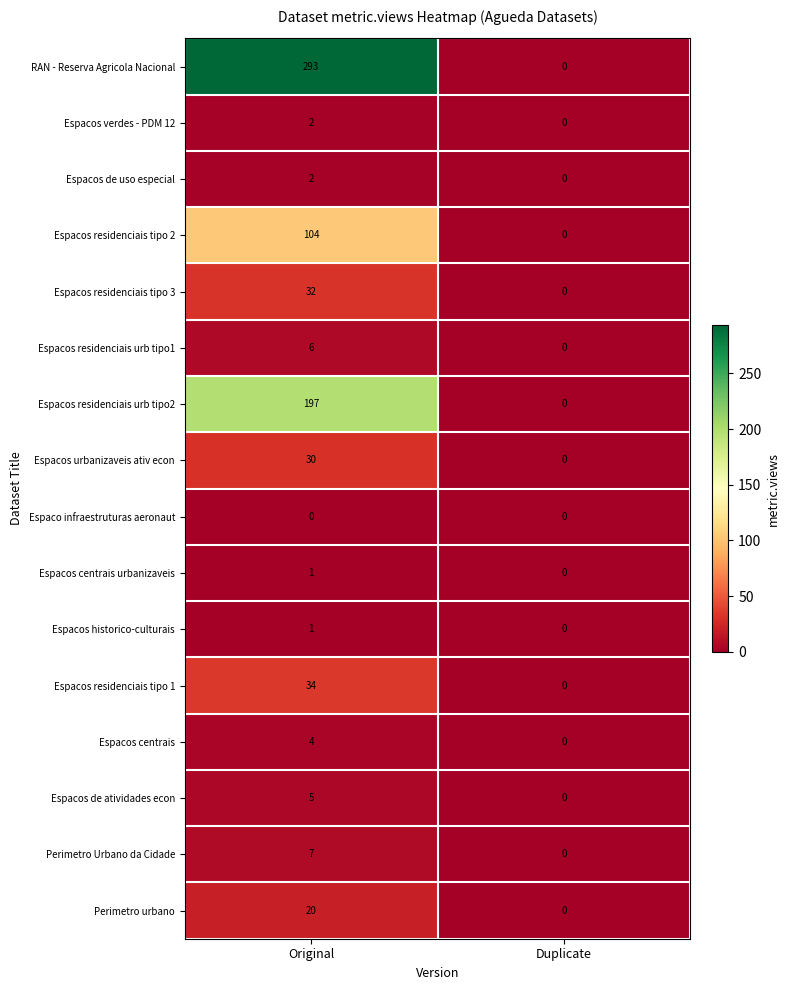

What is the greatest value displayed?

293